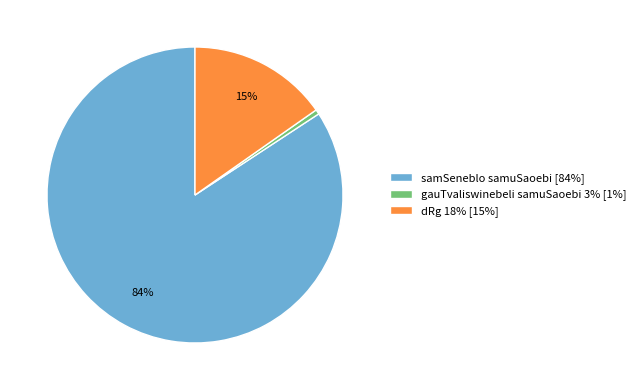

Which slice is the smallest?

gauTvaliswinebeli samuSaoebi 3%